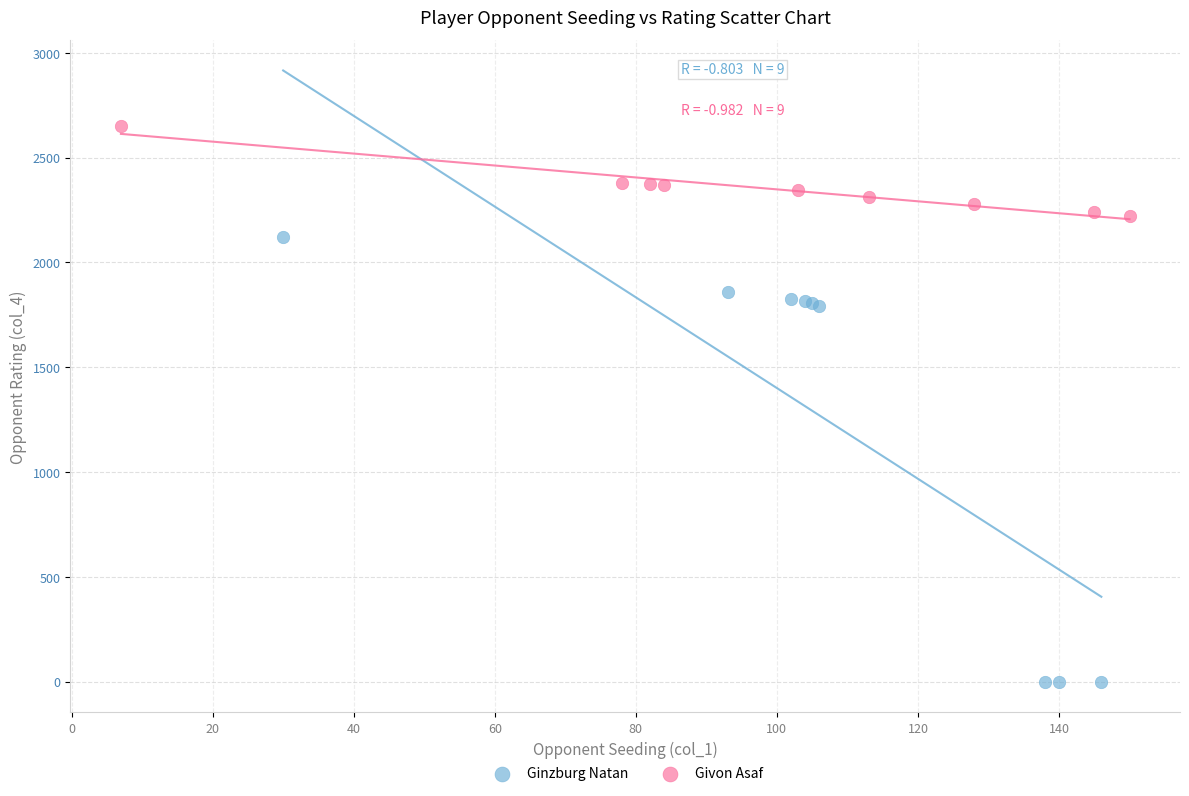

Which series reaches the minimum Y coordinate?

Ginzburg Natan